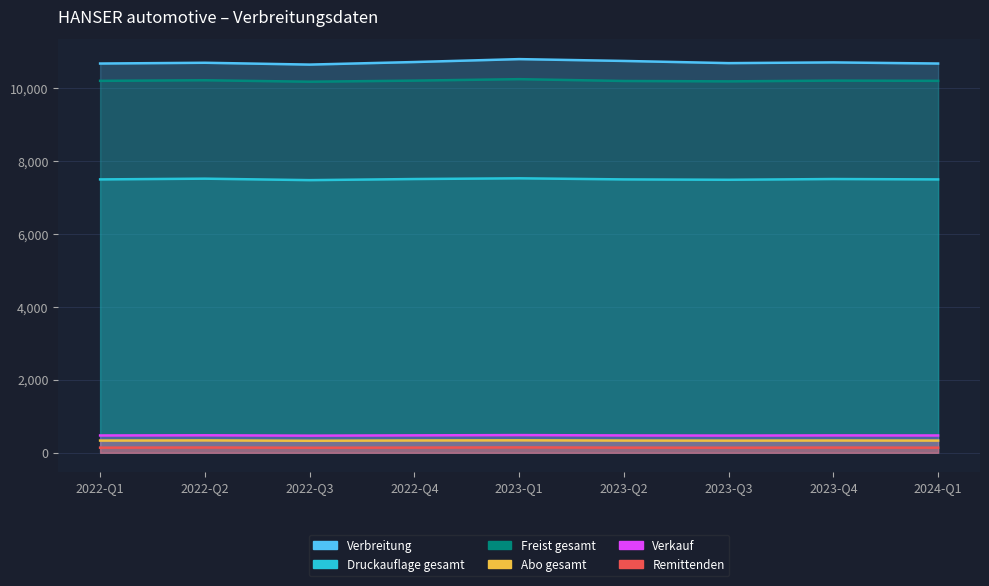

What is the spread (max minus min) of values at 2023-Q3?

10551